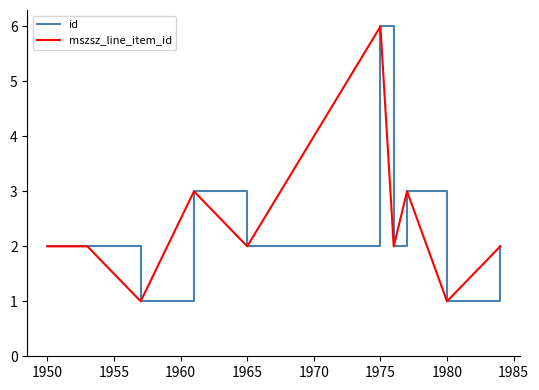

True or false: mszsz_line_item_id and id cross at least once.

False